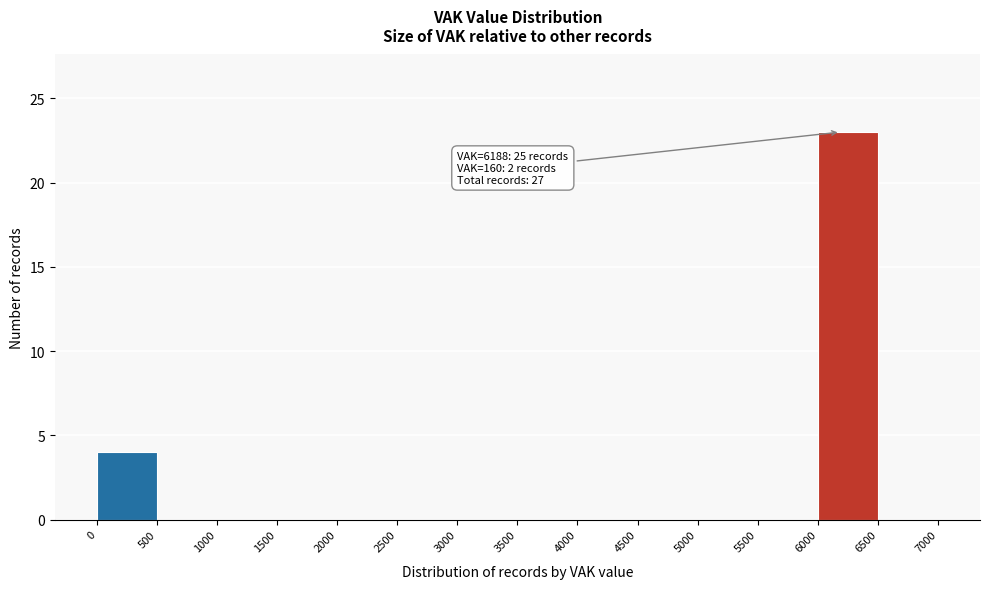

Which range on the x-axis has the tallest bar?

6000 to 6500